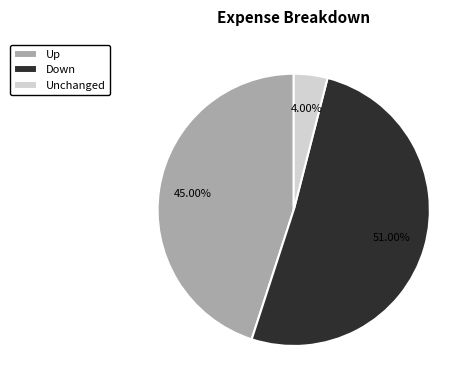

Rank the categories by value from lowest to highest.

Unchanged, Up, Down